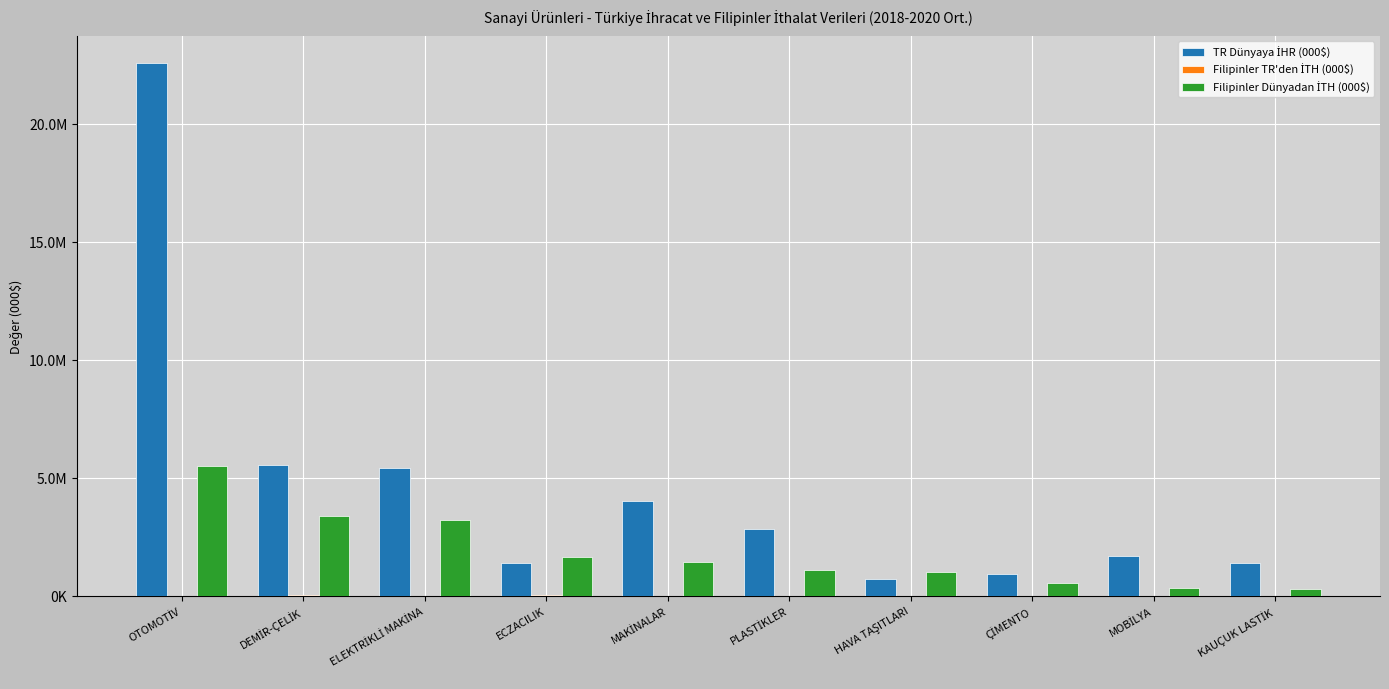

At how many categories does at least one series exceed 9718679?

1